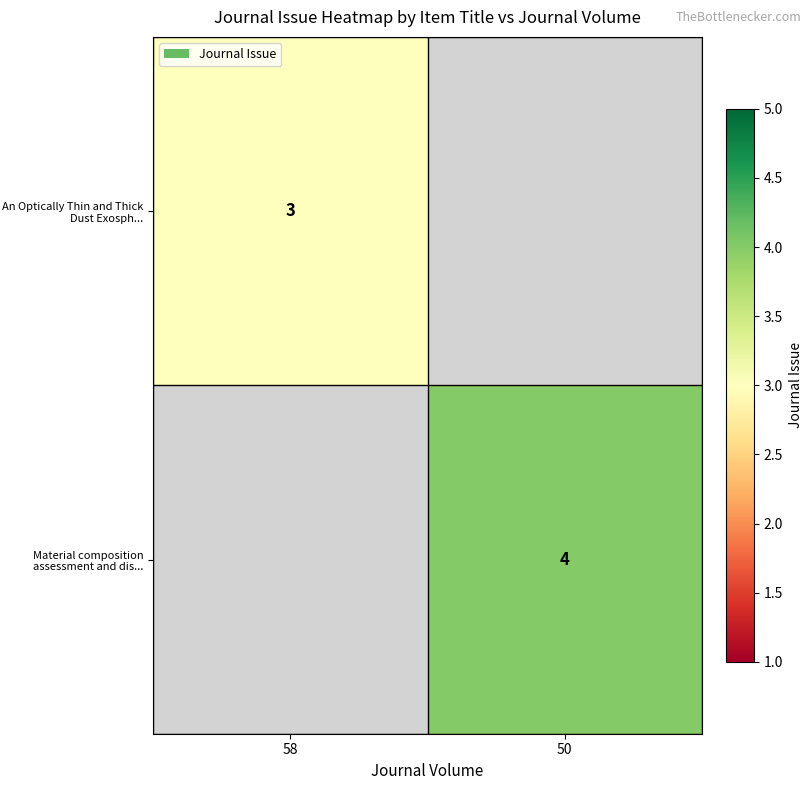

The value of Material composition assessment and dis... at 50 is 1. True or false?

False